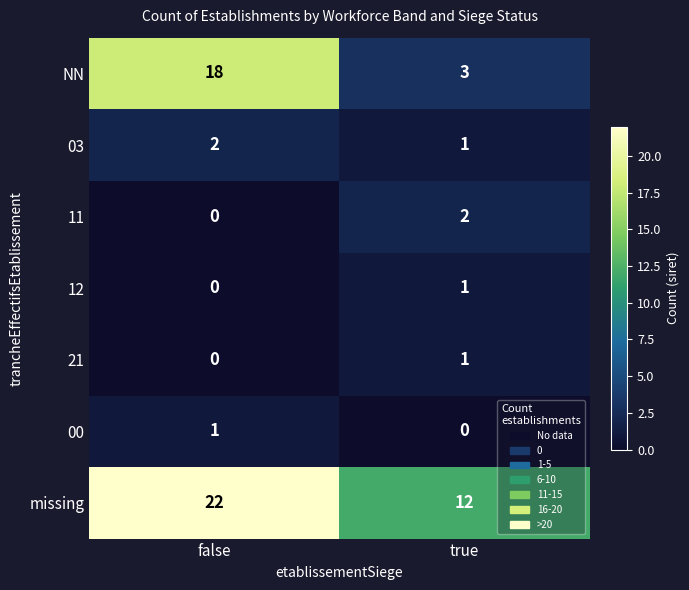

Reading right to left, extract all data points from this chart.

NN: 3	18
03: 1	2
11: 2	0
12: 1	0
21: 1	0
00: 0	1
missing: 12	22